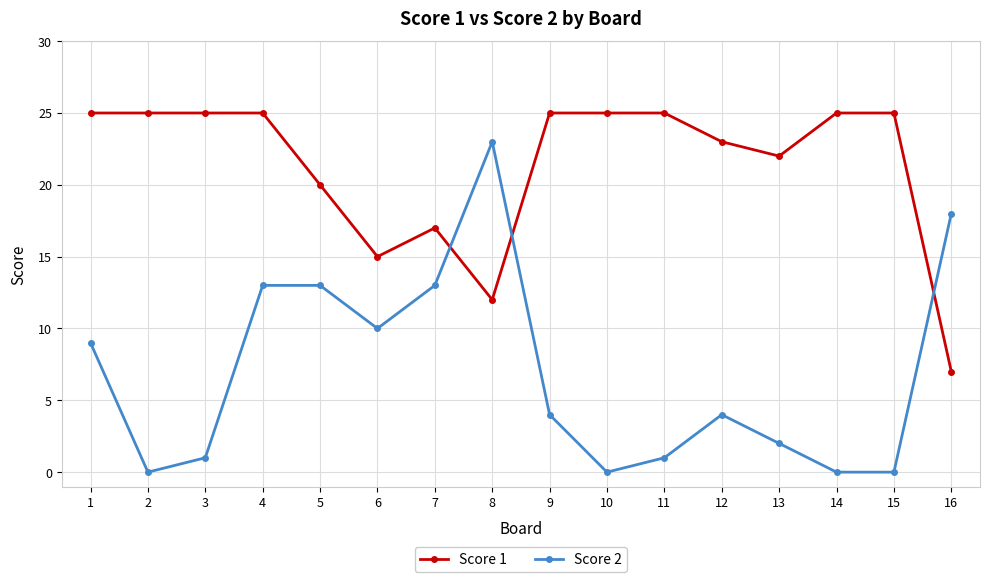

Does the chart have visible grid lines?

Yes